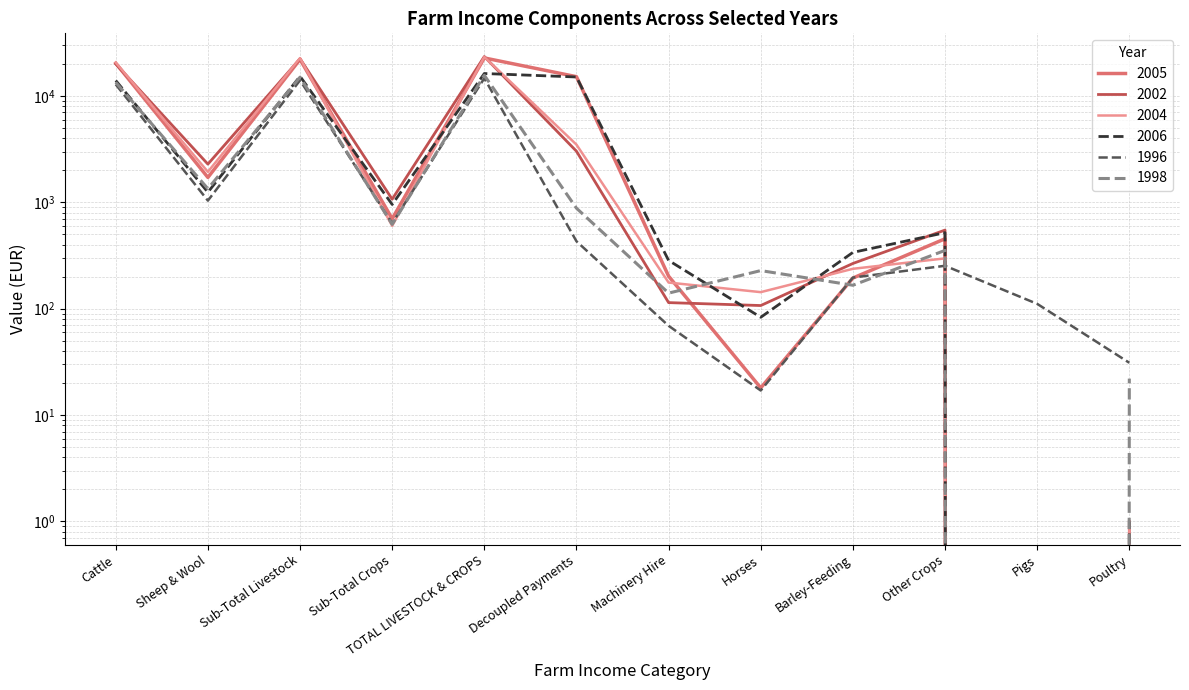

Which series ends up on top after the final intersection of 2005 and 2002?

2002